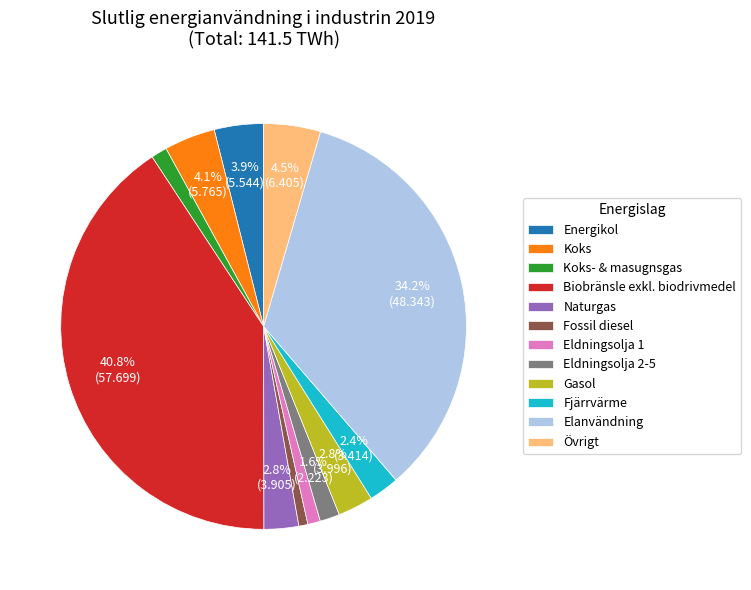

To the nearest percent, what is the difference between the largest and smallest slice percentages?

40%